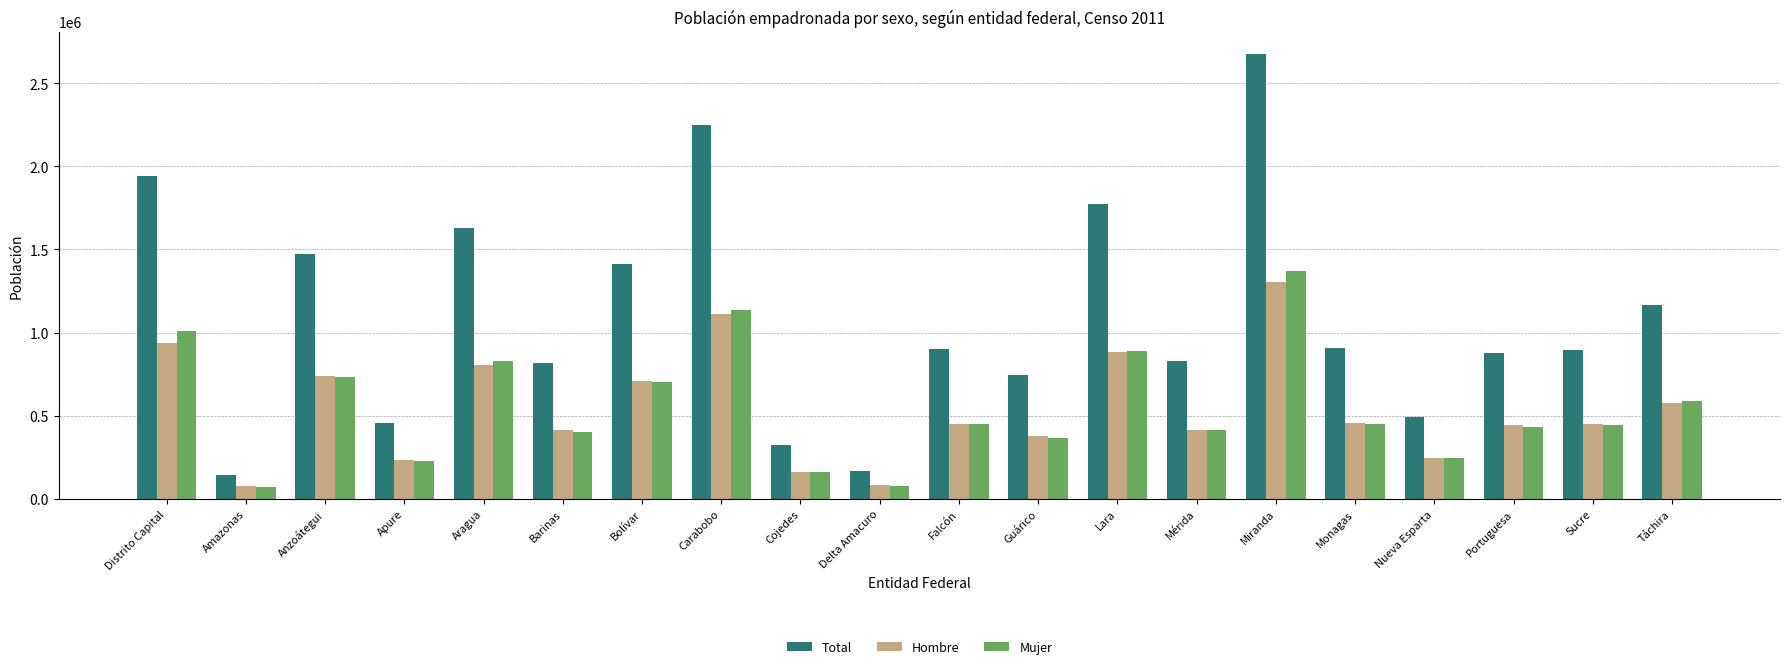

The Total series shows 1302749 at Mérida. True or false?

False